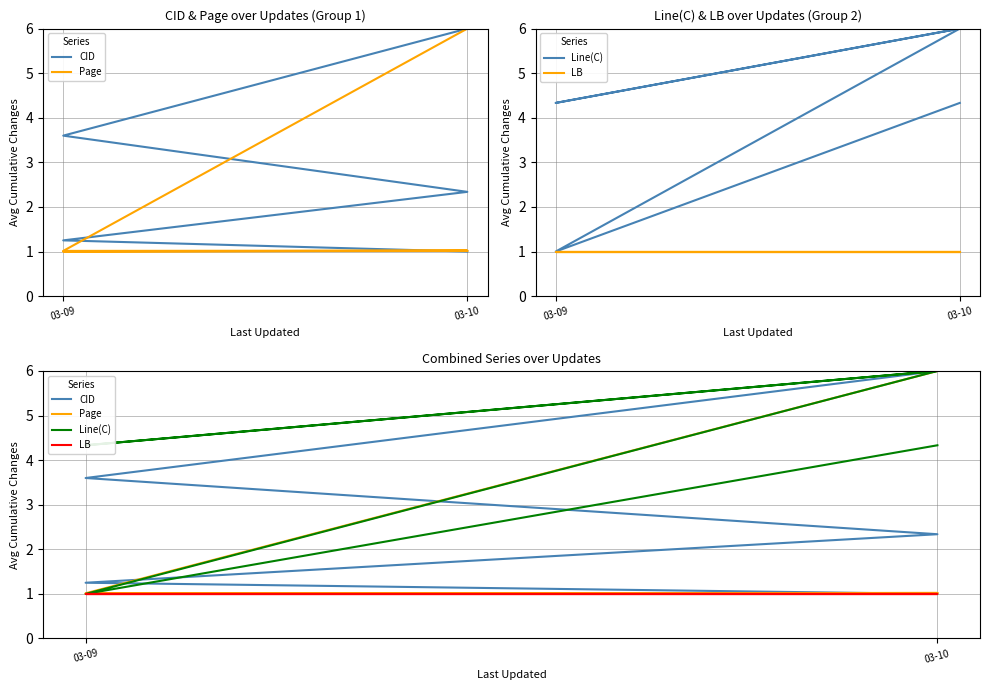

True or false: Line(C) has a value of 2.6 at 03-09.

False